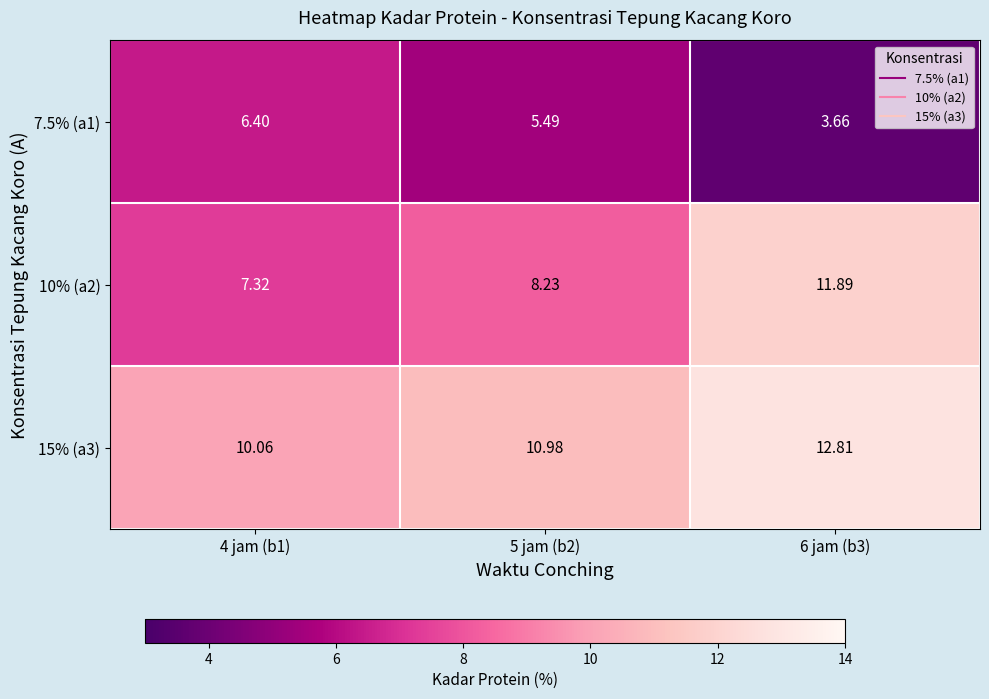

Rank the series by their average value, from highest to lowest.

15% (a3), 10% (a2), 7.5% (a1)